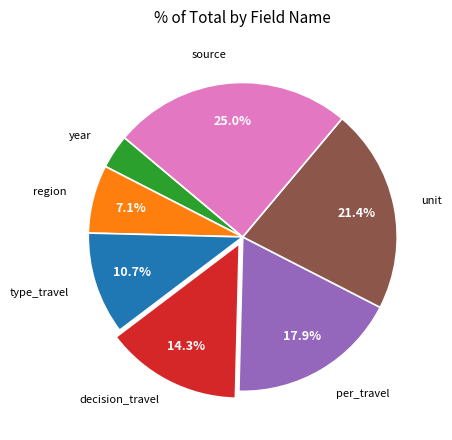

How many slices are in this pie chart?

7